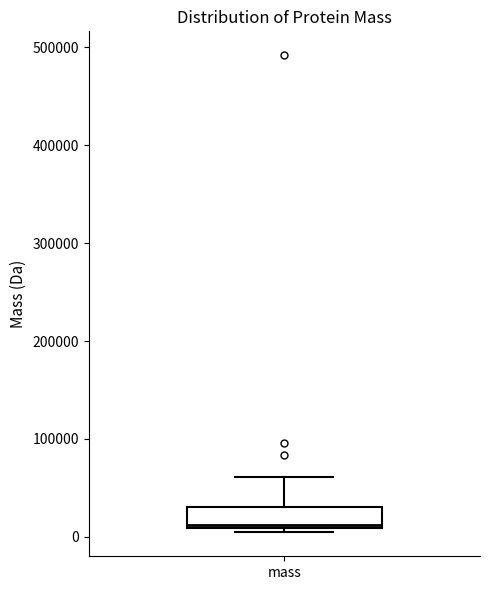

Read this box plot against the y-axis: the position of the median line, the range covered by the box, and the ends of both whiskers. The values are not printed on the chart, so give them approximately, as read against the axis.

median 10000, box 10000 to 30000, whiskers 0 to 60000